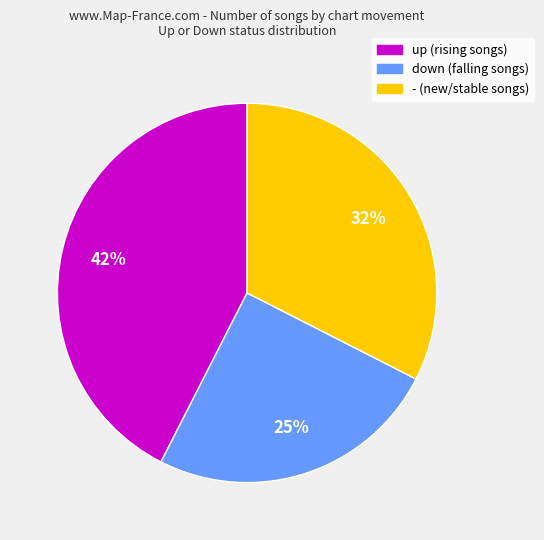

Is it true that up is 47% of the pie?

False